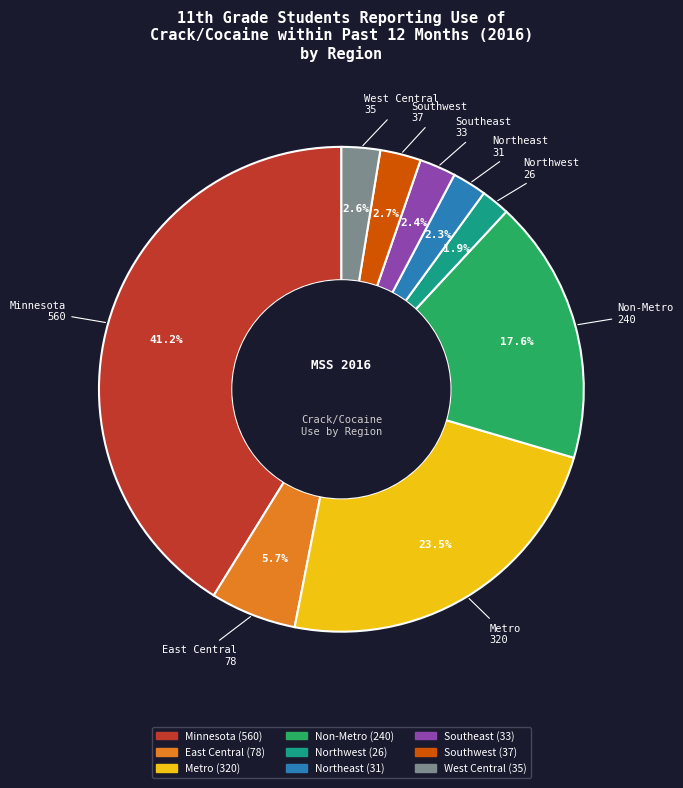

What is the largest slice in the pie chart?

Minnesota